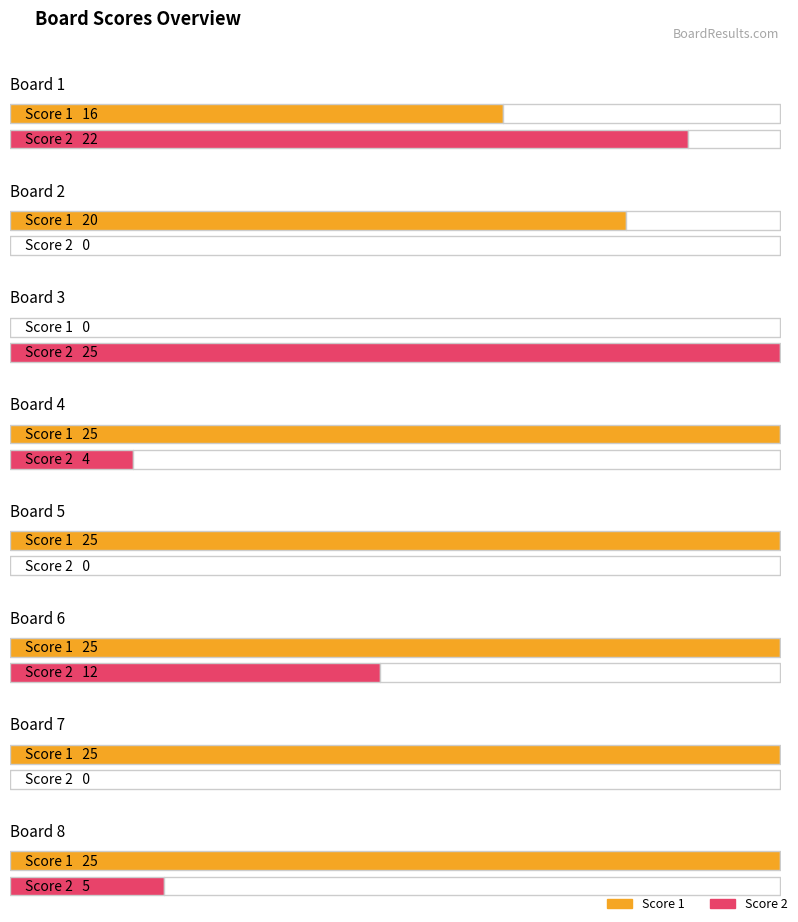

Reading left to right, what are all the values shown in this chart?

Score 1: Board 1=16	Board 2=20	Board 3=0	Board 4=25	Board 5=25	Board 6=25	Board 7=25	Board 8=25
Score 2: Board 1=22	Board 2=0	Board 3=25	Board 4=4	Board 5=0	Board 6=12	Board 7=0	Board 8=5